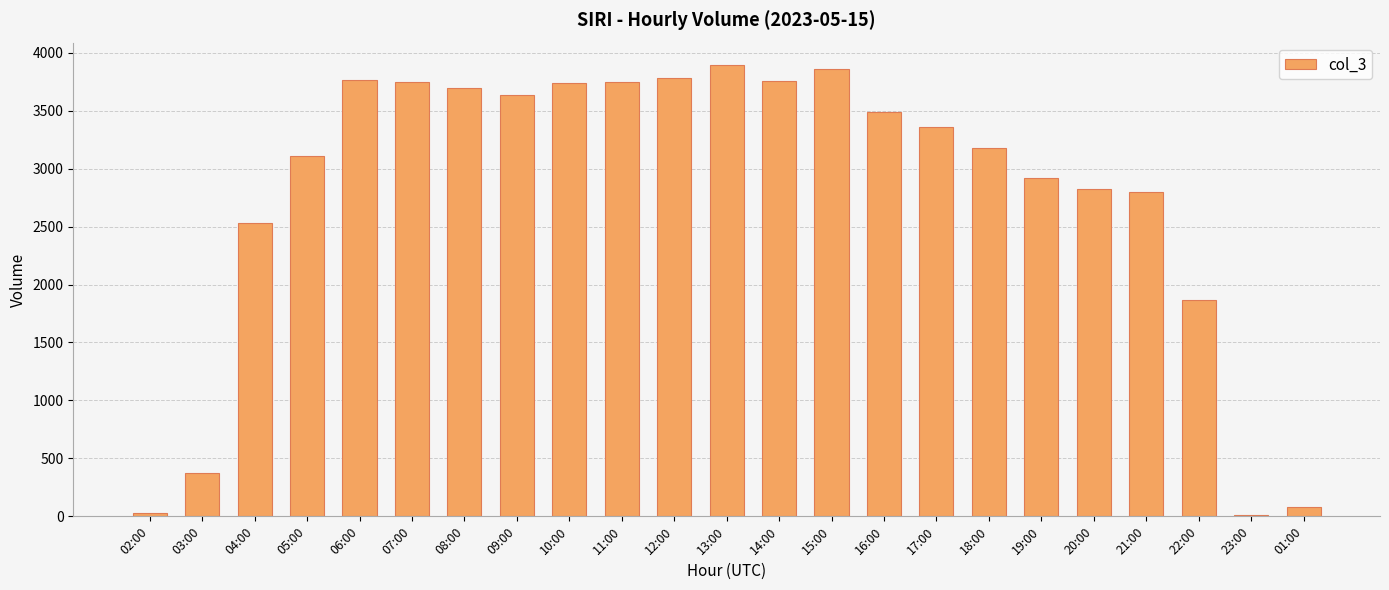

What is the maximum value shown in the chart?

3892